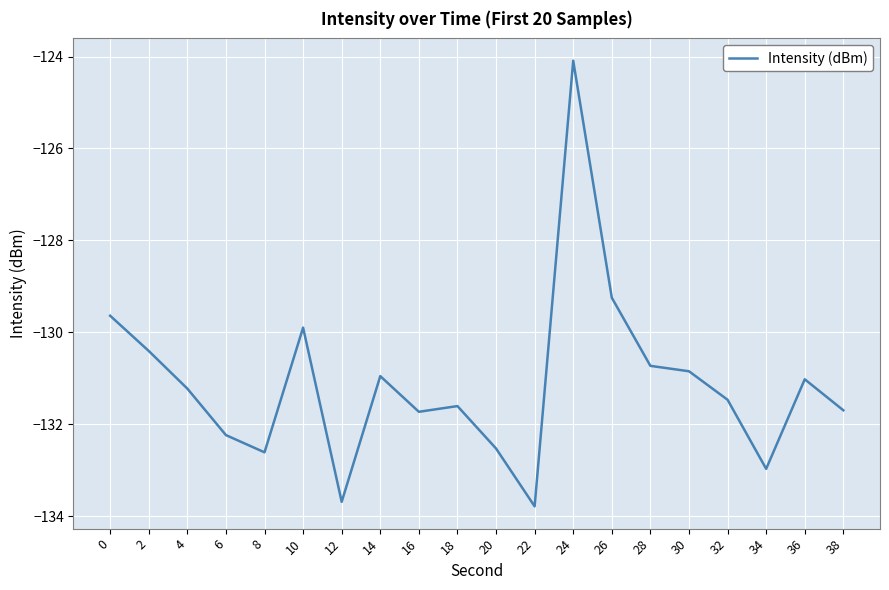

The chart shows a value of -132.5 at 20. True or false?

True